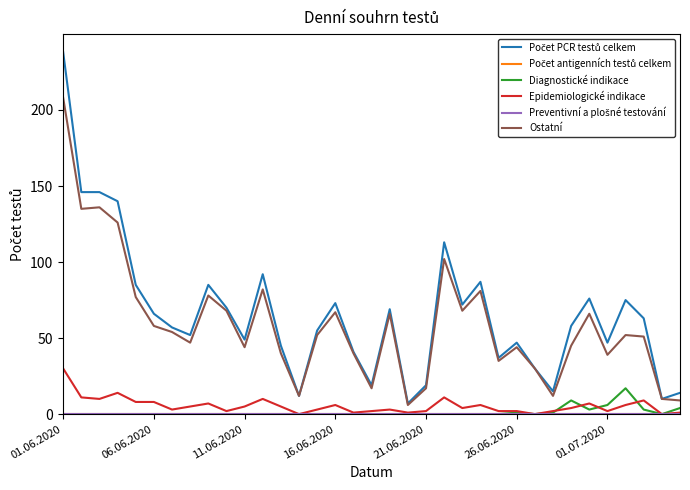

How many lines are shown in the chart?

6